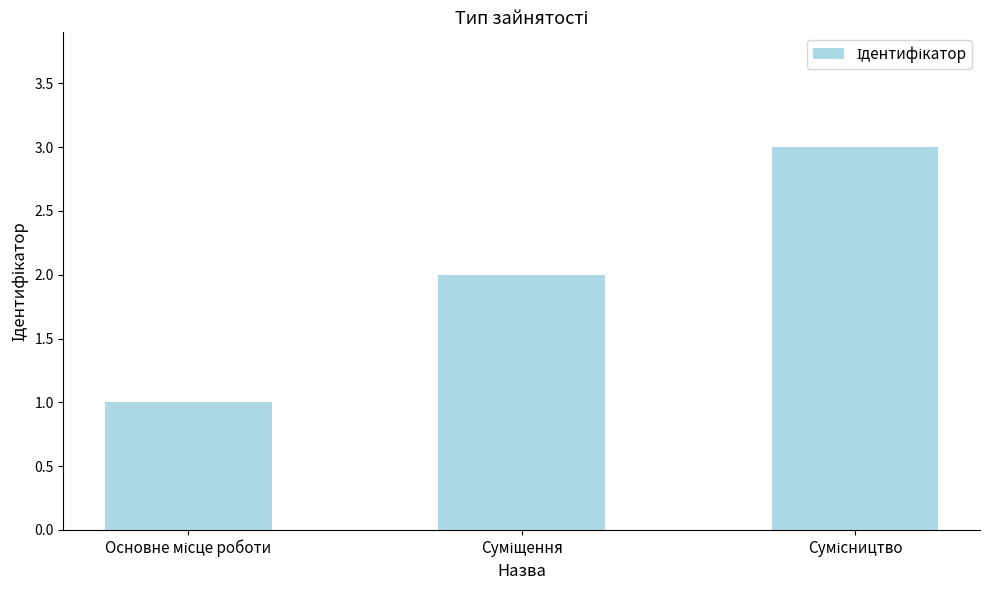

How many series are shown in this chart?

1